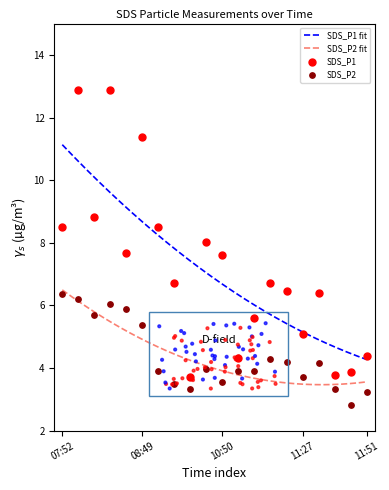

Which series has the largest total across all categories?

SDS_P1